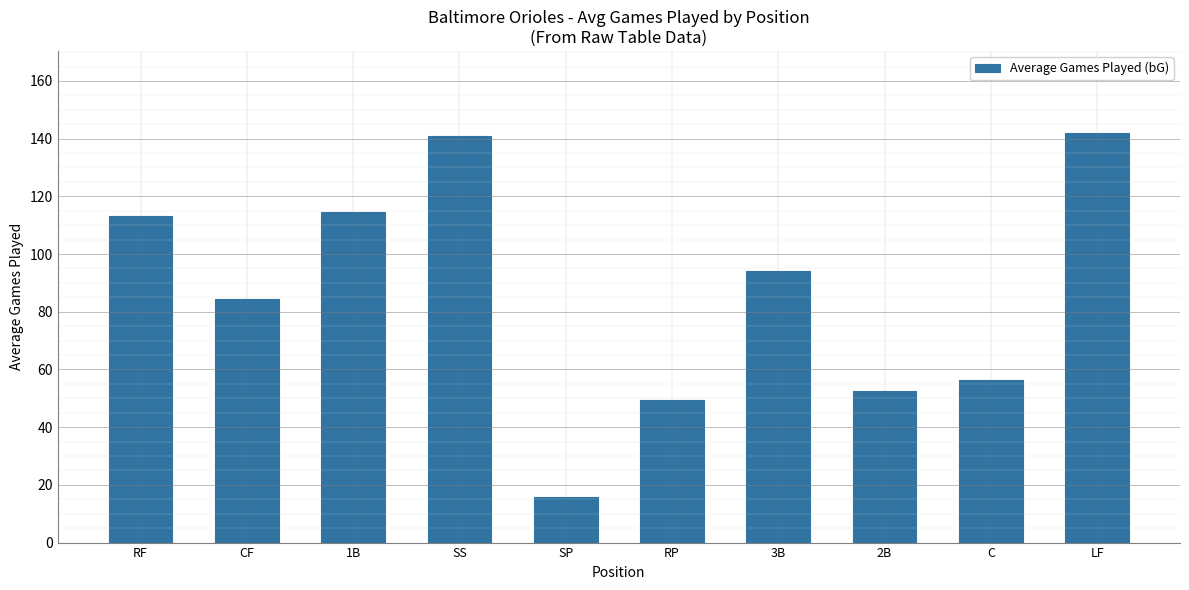

Where does the data first go above 94?

RF